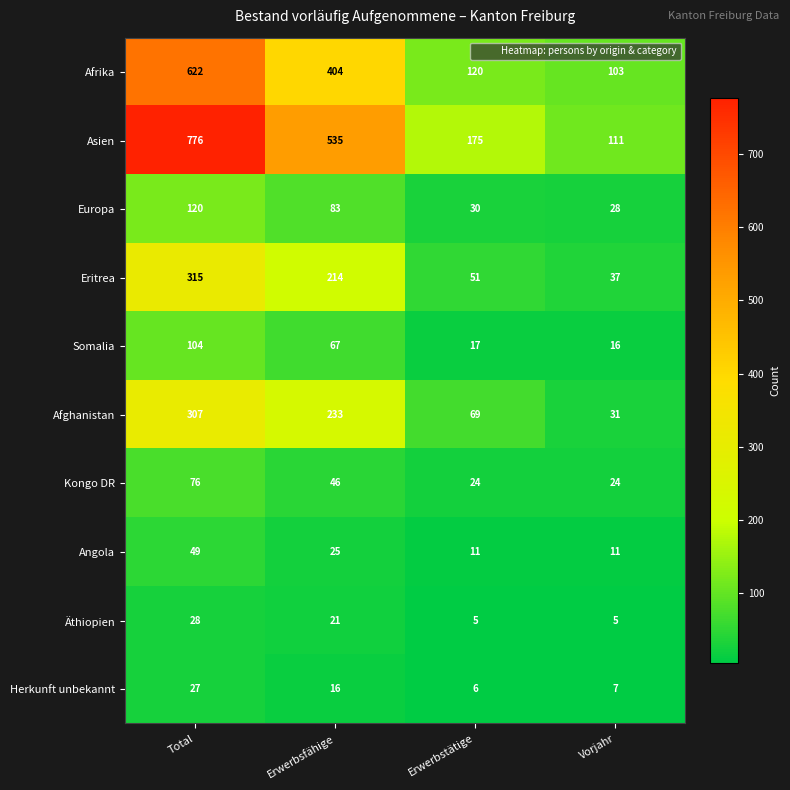

What is the approximate value of Somalia at Erwerbstätige?

17